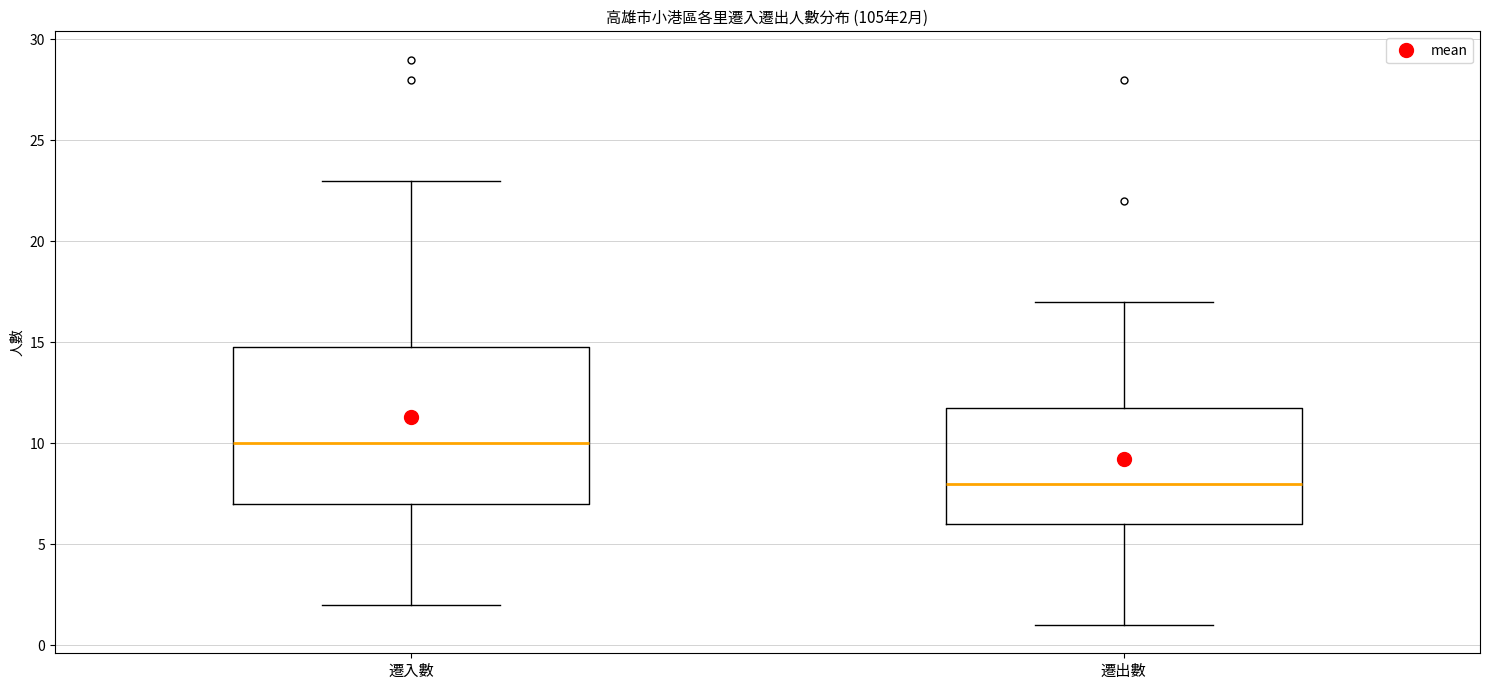

Which box's median line is the highest?

遷入數